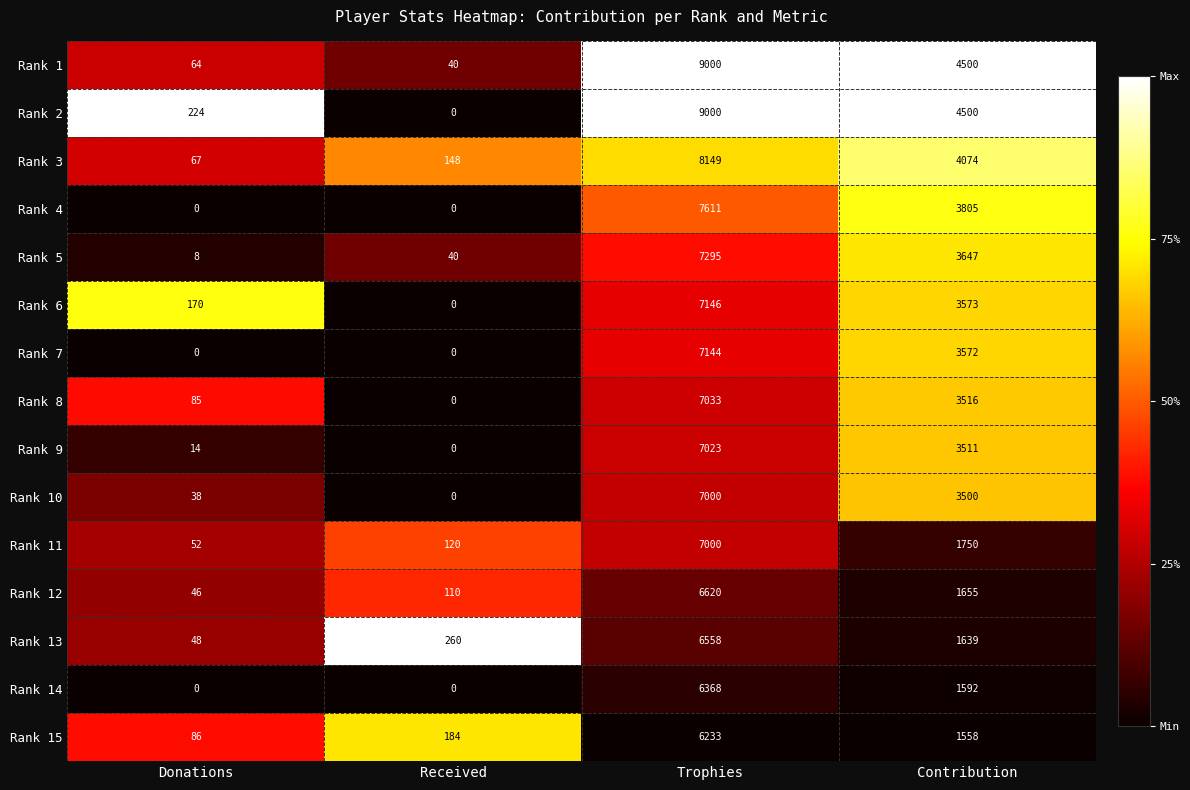

What is the total value across all series at Received?

902